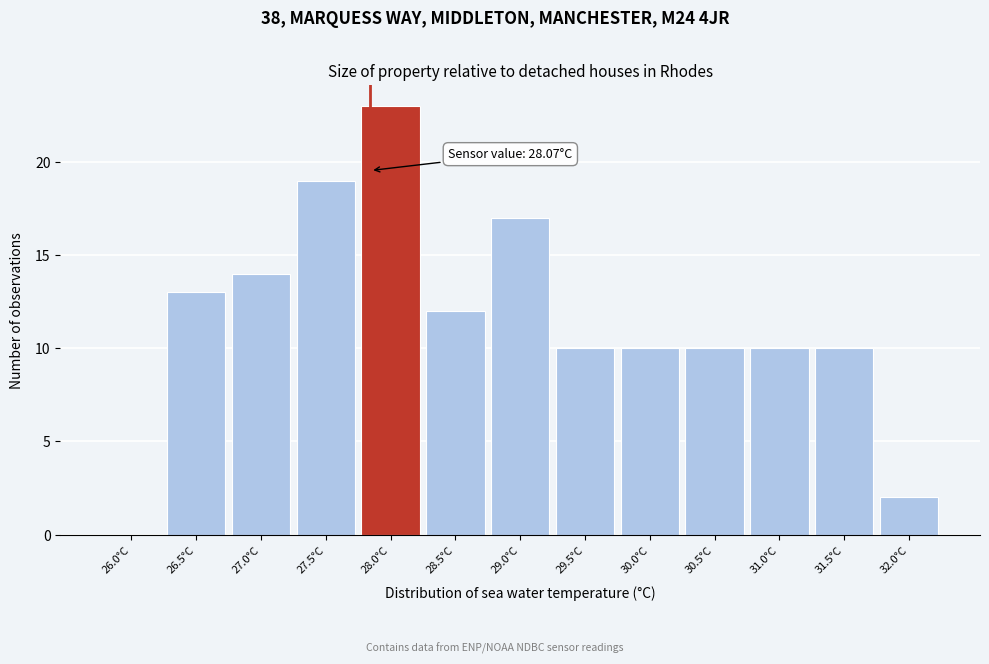

Reading left to right, list all the values displayed in this chart.

26.0°C=0	26.5°C=13	27.0°C=14	27.5°C=19	28.0°C=23	28.5°C=12	29.0°C=17	29.5°C=10	30.0°C=10	30.5°C=10	31.0°C=10	31.5°C=10	32.0°C=2